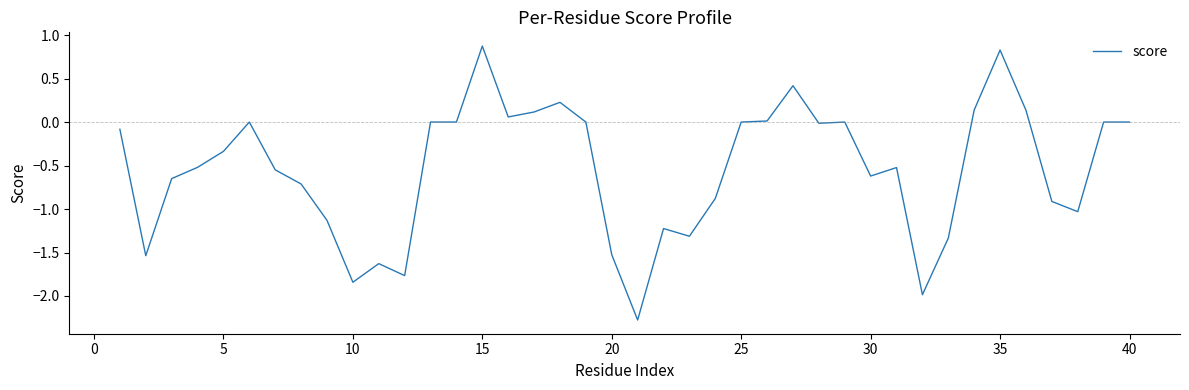

What is the greatest value displayed?

0.9